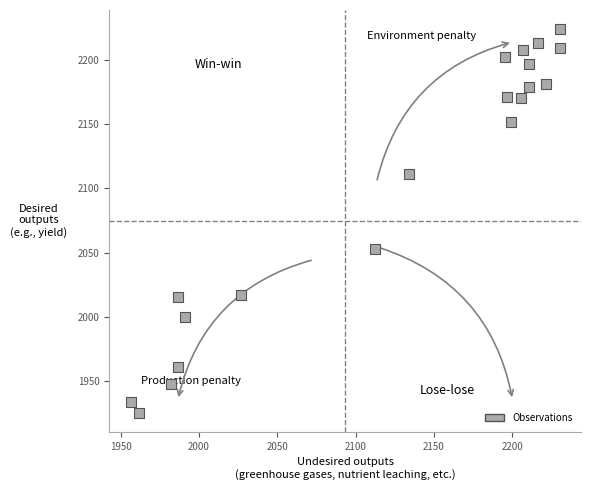

What Y value in the scatter plot is closest to 2074?

2052.6